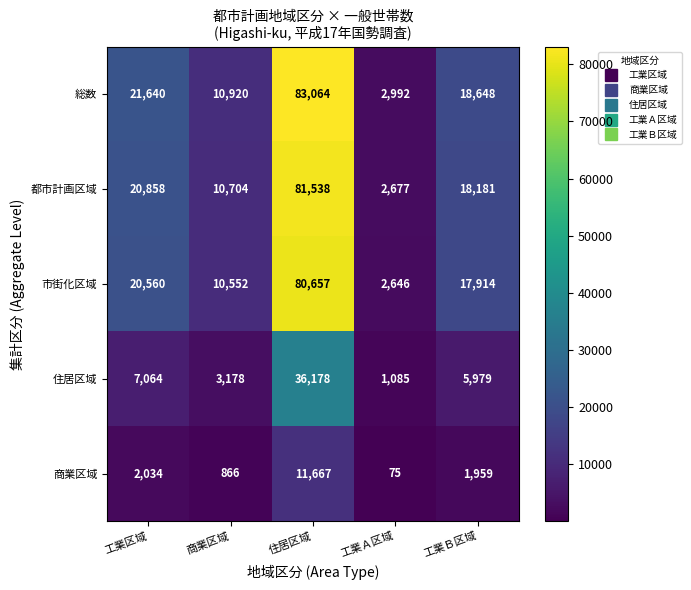

What is the difference between the 総数 values at 住居区域 and 工業Ｂ区域?

64416